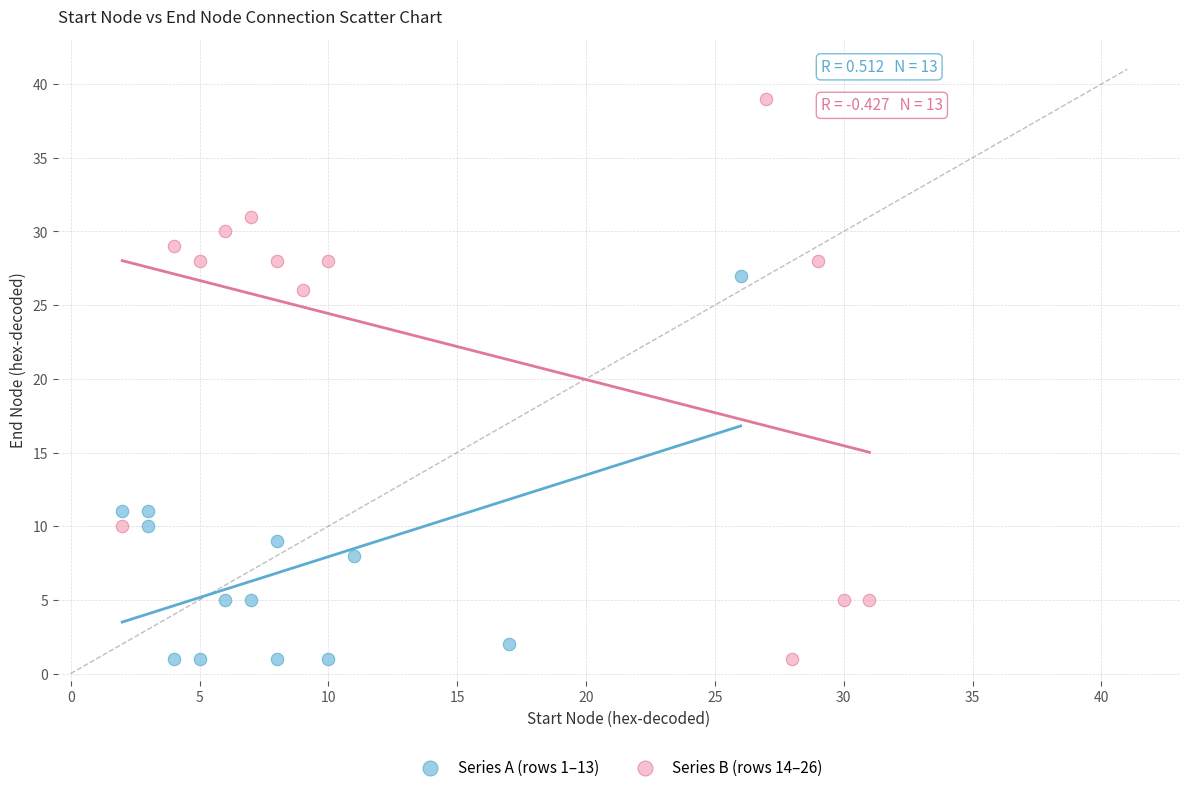

Which series has the widest spread of Y values?

Series B (rows 14–26)